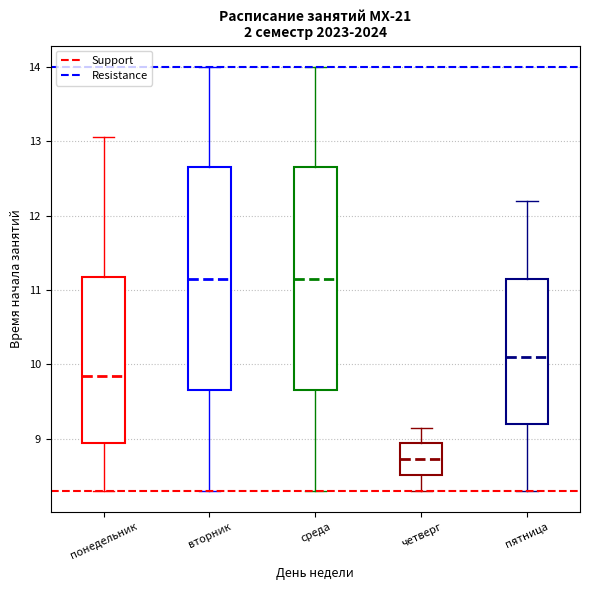

Reading left to right, transcribe this box plot: for each box, give where its median line is, the range the box spans, and where its two whiskers end, as read against the y-axis. The values are not printed on the chart, so give them approximately, as read against the axis.

понедельник: median 9.9, box 8.9 to 11.2, whiskers 8.3 to 13.1
вторник: median 11.2, box 9.7 to 12.7, whiskers 8.3 to 14.0
среда: median 11.2, box 9.7 to 12.7, whiskers 8.3 to 14.0
четверг: median 8.7, box 8.5 to 8.9, whiskers 8.3 to 9.2
пятница: median 10.1, box 9.2 to 11.2, whiskers 8.3 to 12.2